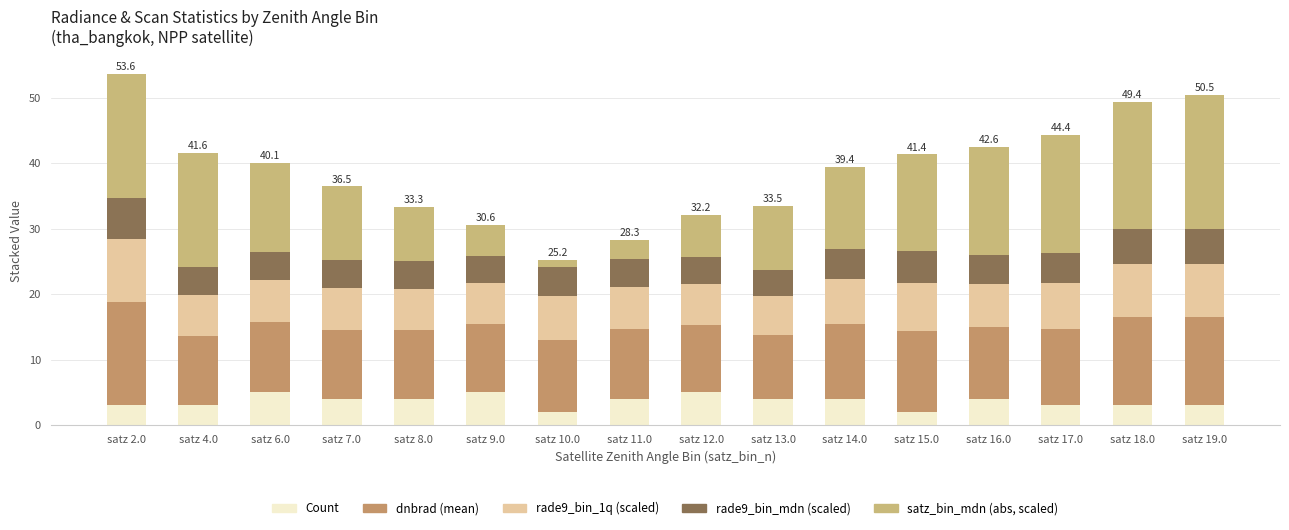

Are the bars grouped side by side (vs. stacked)?

No